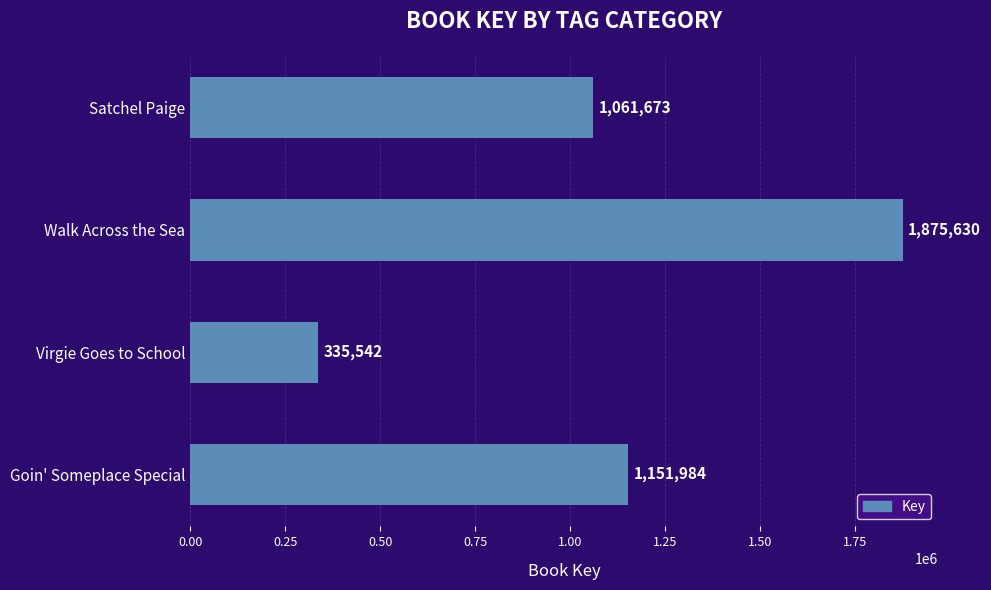

True or false: the data shows 1061673 at Satchel Paige.

True